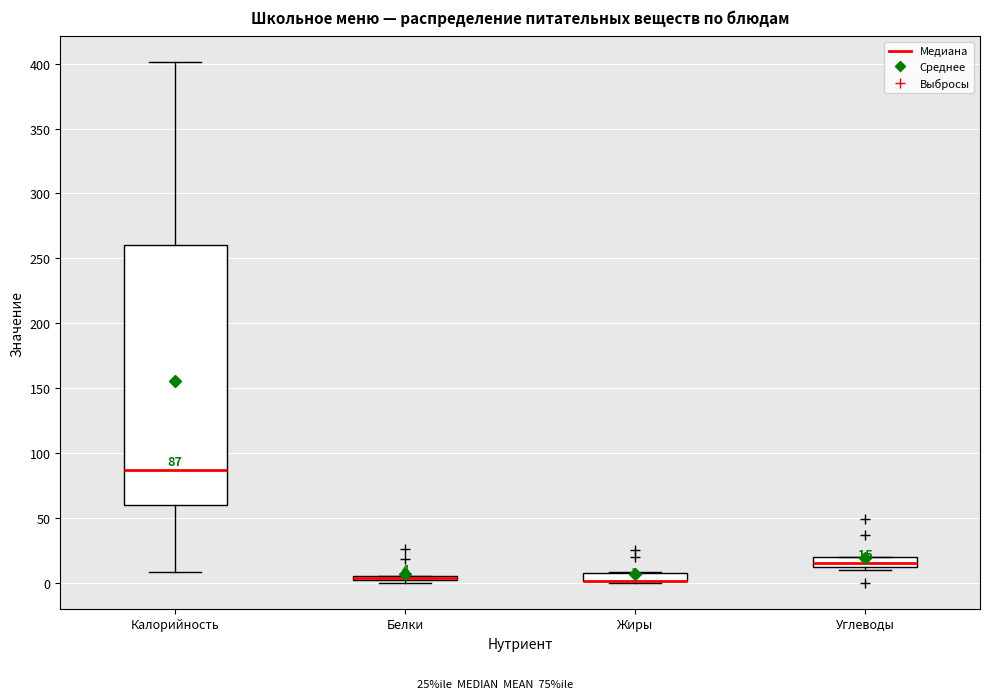

Comparing the boxes themselves (not the whiskers), which one is the tallest?

Калорийность